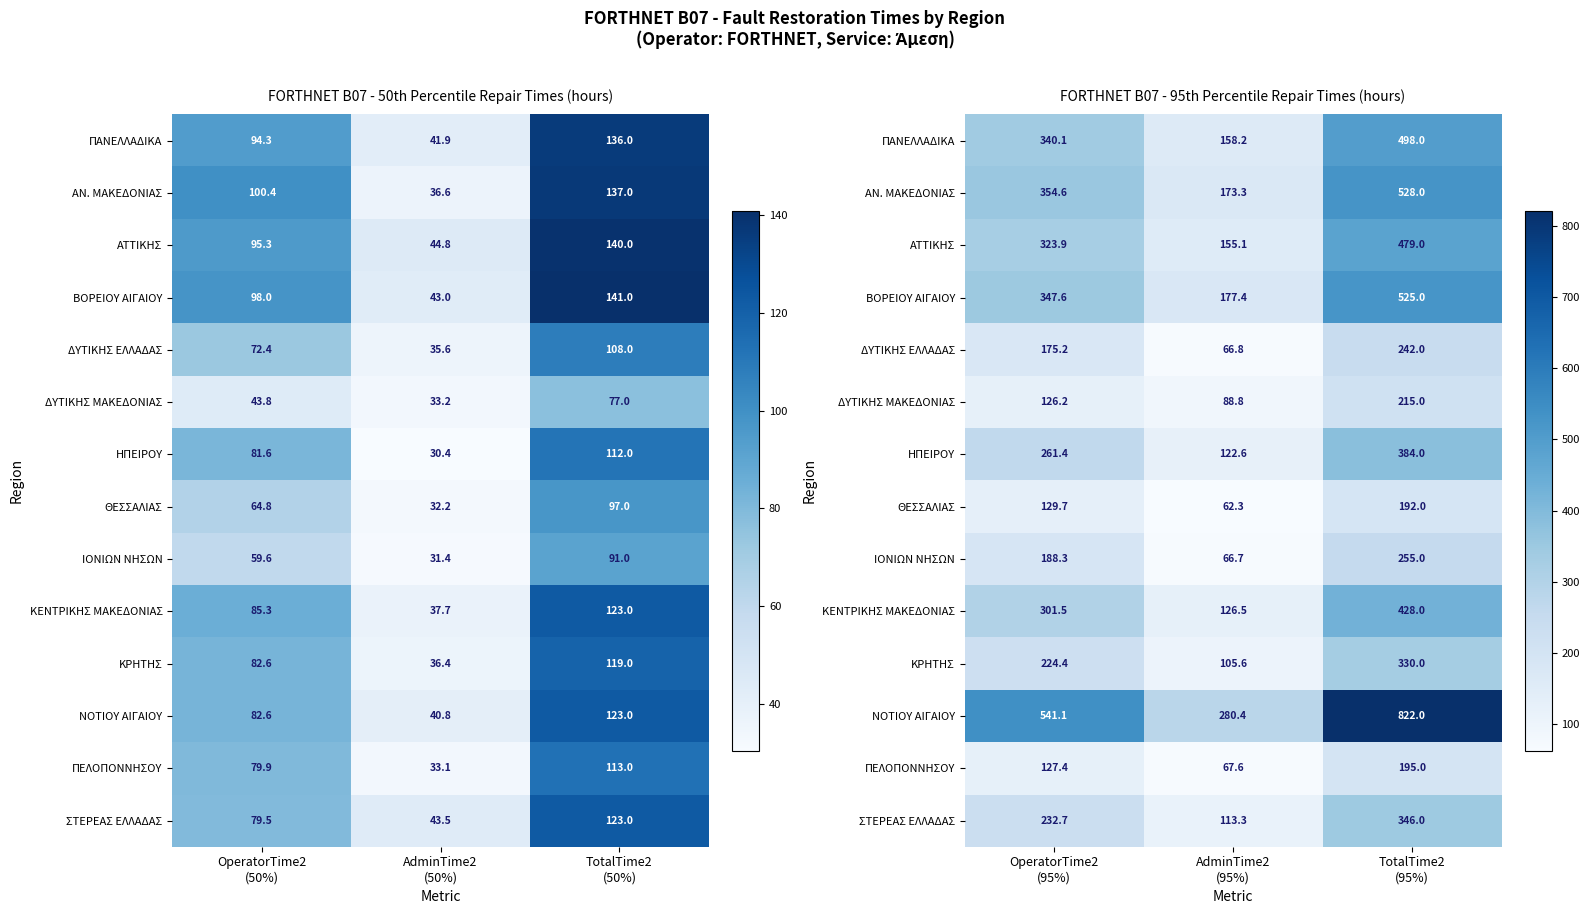

Count the number of categories in the chart.

3